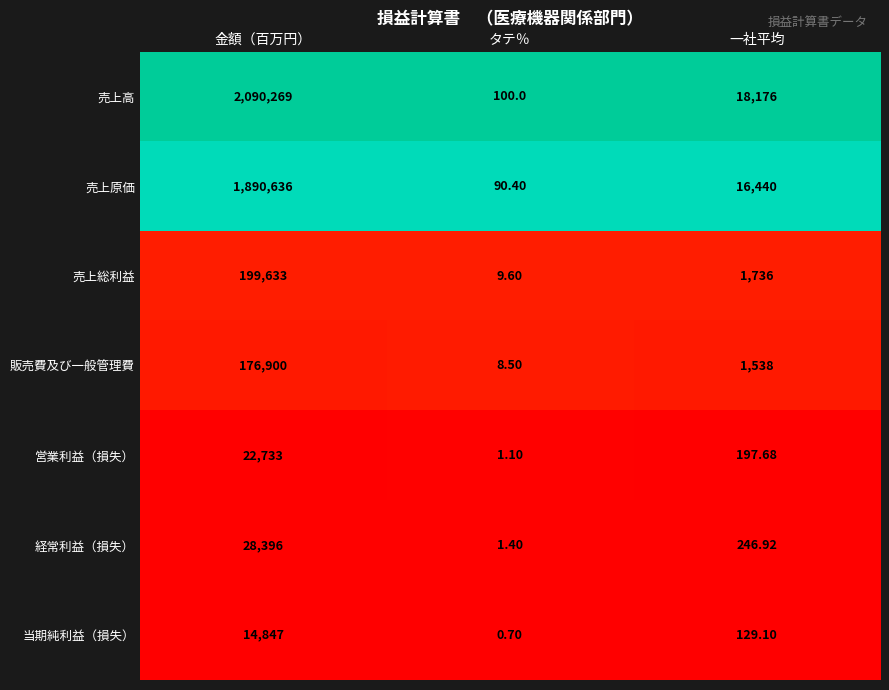

At which category is the sum across all series the highest?

金額（百万円）